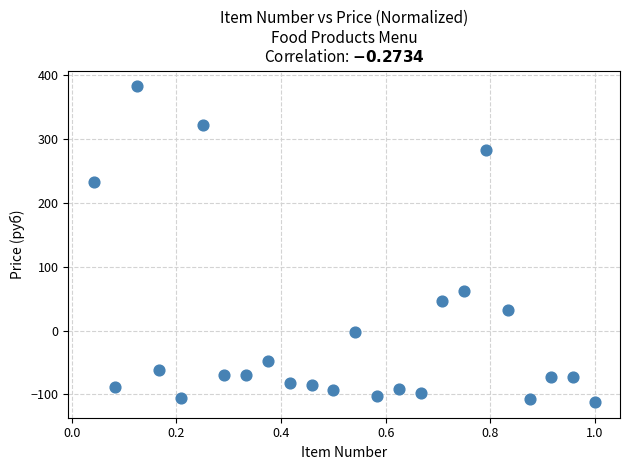

What is the range of Y values (max minus min)?

494.5